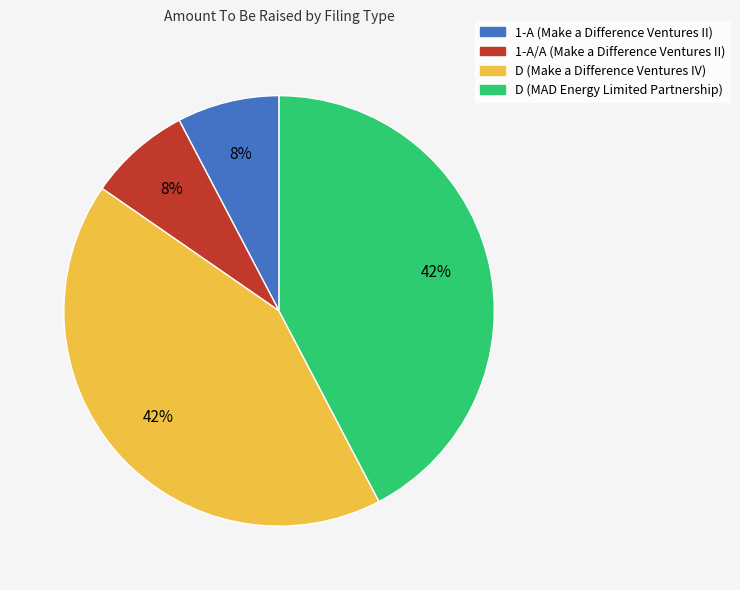

Does any single category account for the majority?

No